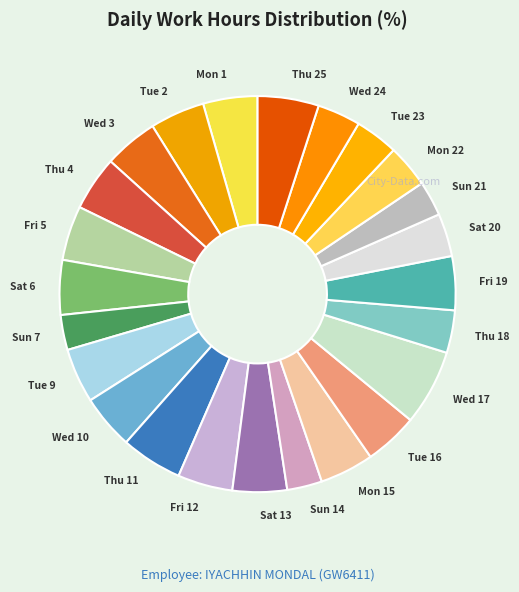

Which category has the biggest portion of the pie?

Wed 17